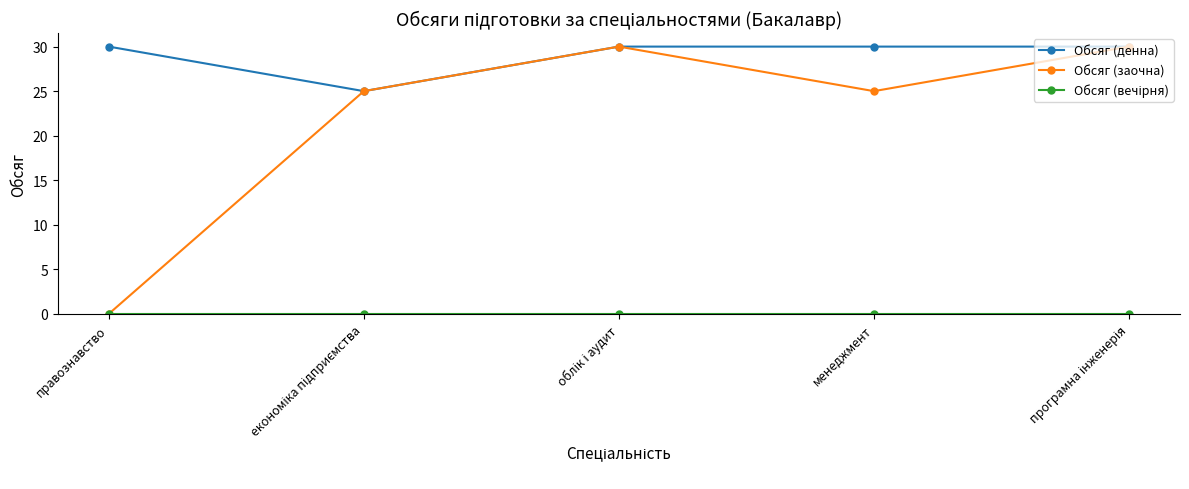

Which series has the largest total across all categories?

Обсяг (денна)